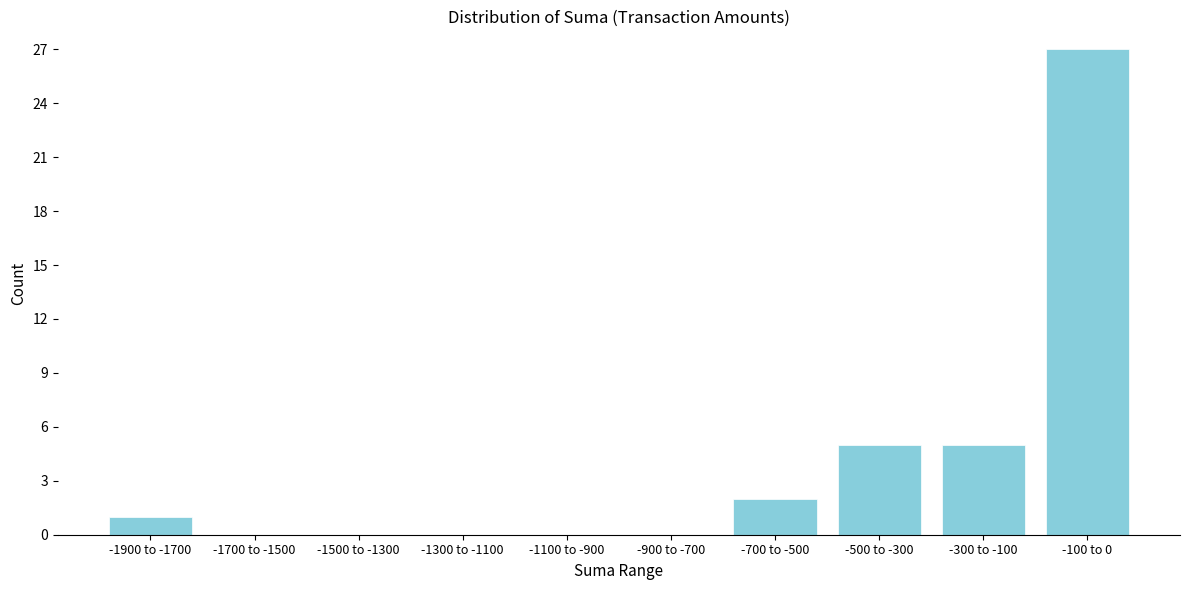

Reading left to right, transcribe all the data shown in this chart.

-1900 to -1700=1	-1700 to -1500=0	-1500 to -1300=0	-1300 to -1100=0	-1100 to -900=0	-900 to -700=0	-700 to -500=2	-500 to -300=5	-300 to -100=5	-100 to 0=27